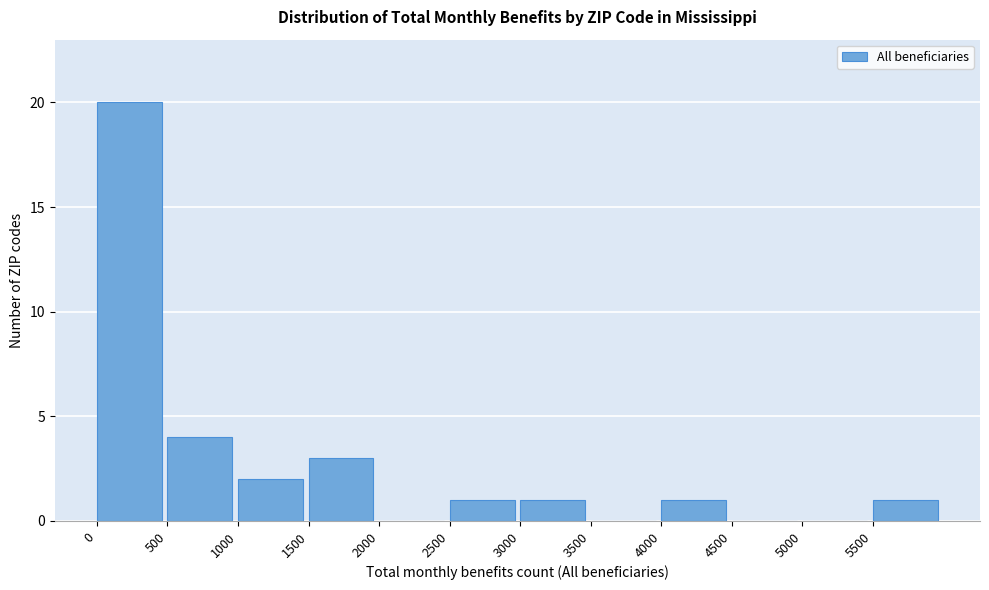

What is the height of the bar covering 1000 to 1500 on the x-axis? The values are not printed on the chart, so give them approximately, as read against the axis.

2